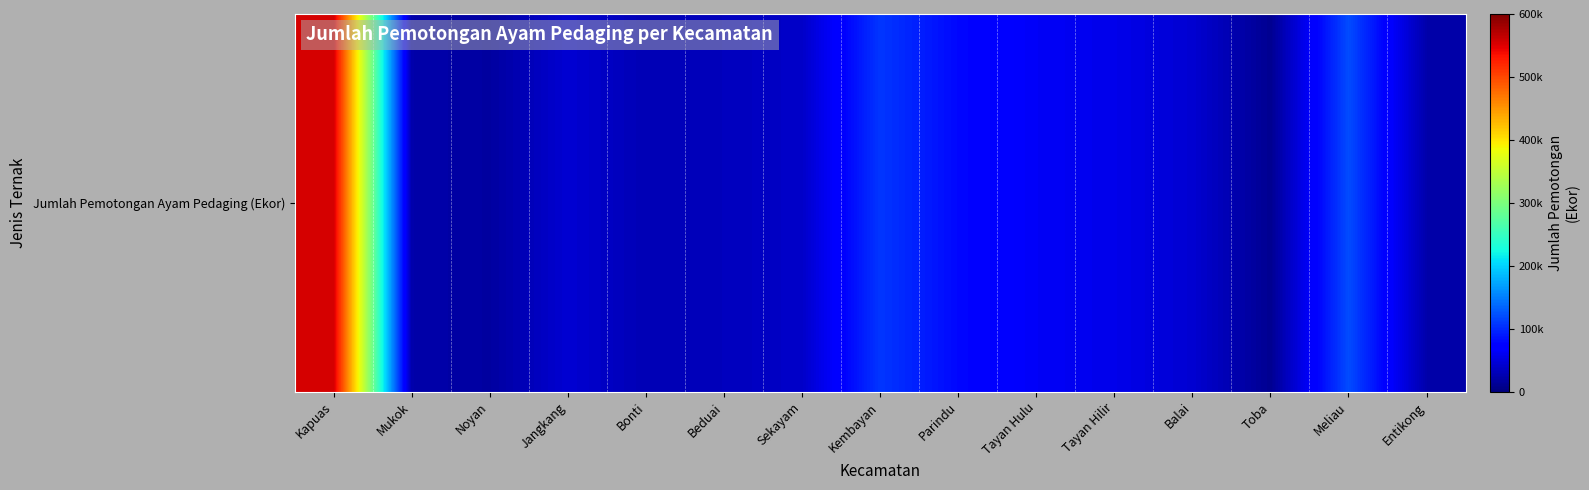

What is the sum of all values?

1245802